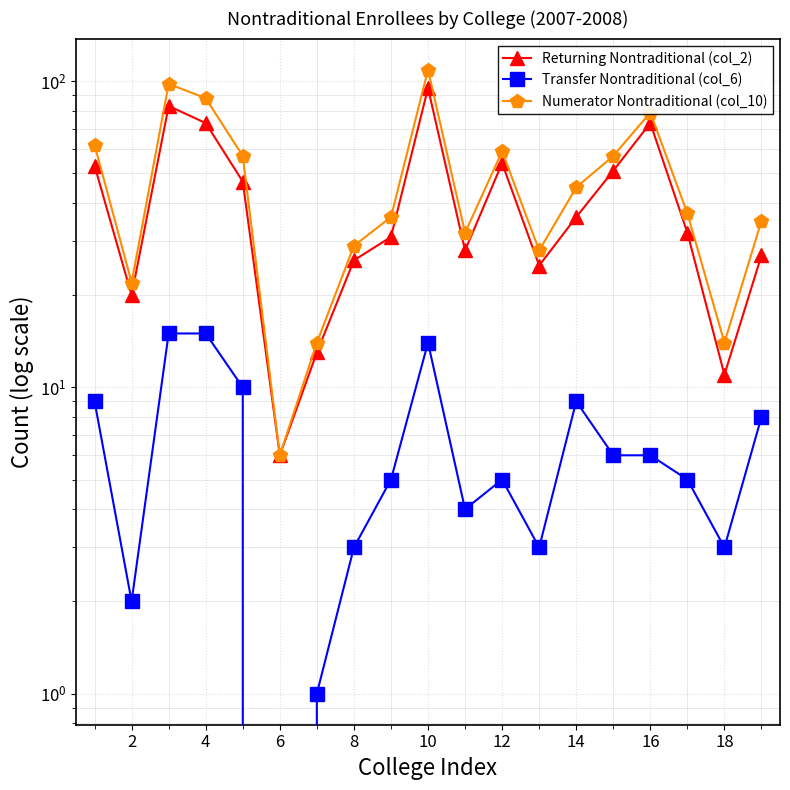

Reading right to left, extract all data points from this chart.

Returning Nontraditional (col_2): 27	11	32	73	51	36	25	54	28	95	31	26	13	6	47	73	83	20	53
Transfer Nontraditional (col_6): 8	3	5	6	6	9	3	5	4	14	5	3	1	0	10	15	15	2	9
Numerator Nontraditional (col_10): 35	14	37	79	57	45	28	59	32	109	36	29	14	6	57	88	98	22	62